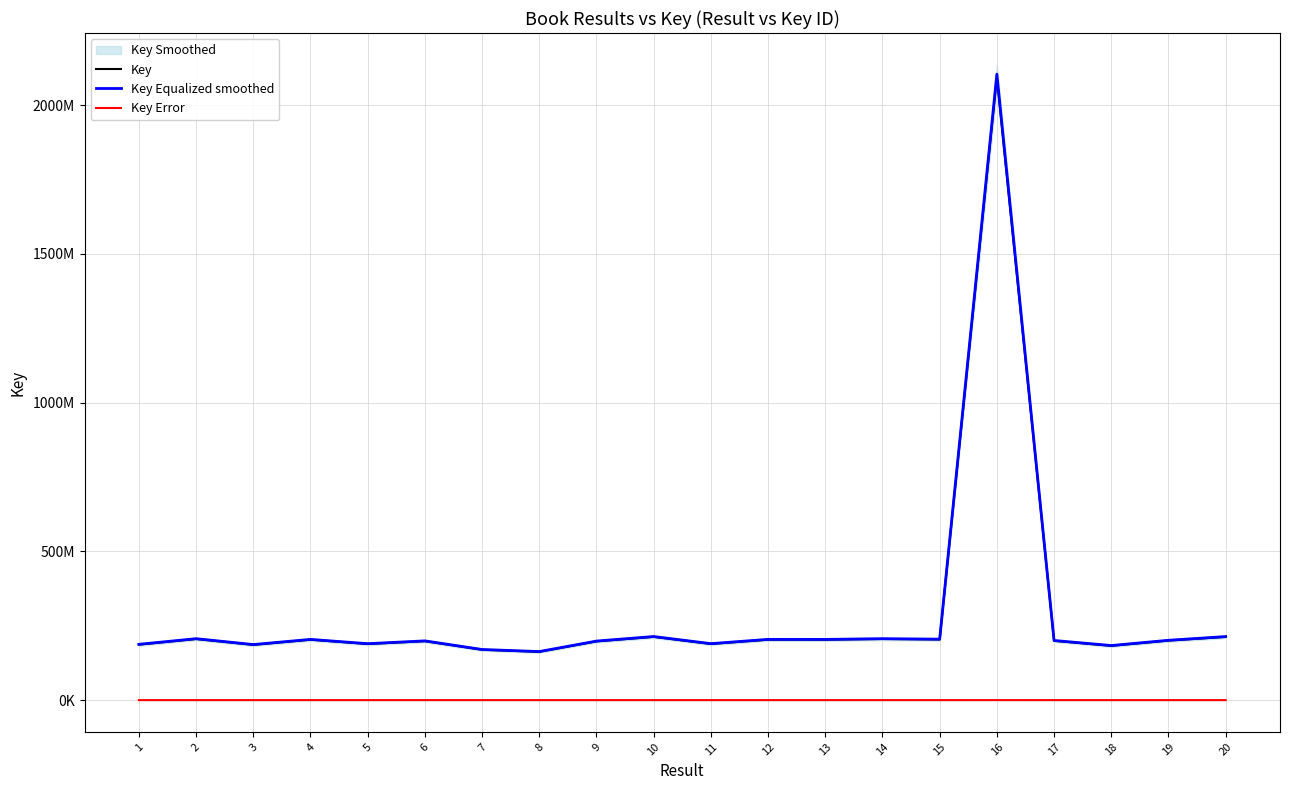

Where is the first local minimum for Key?

3